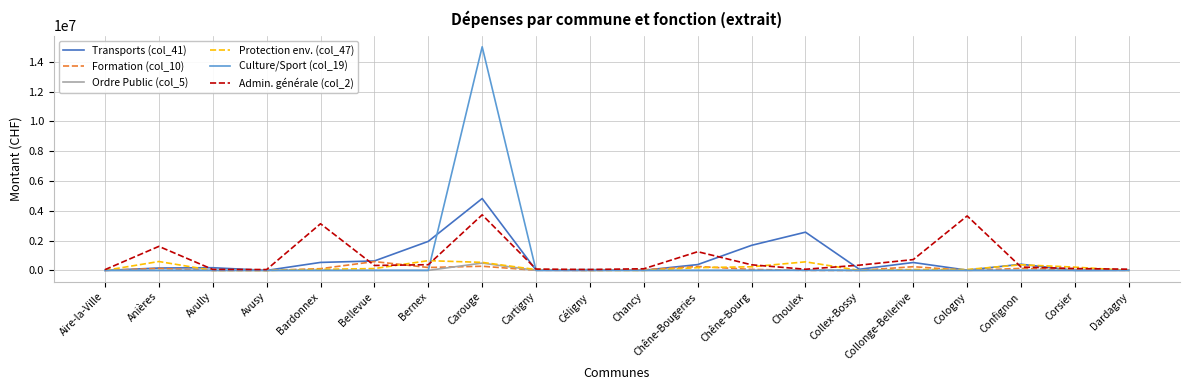

The value of Formation (col_10) at Dardagny is 0.0. True or false?

True